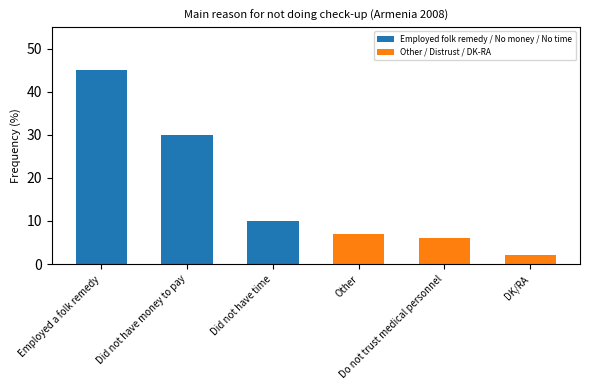

At which category is the sum across all series the highest?

Employed a folk remedy